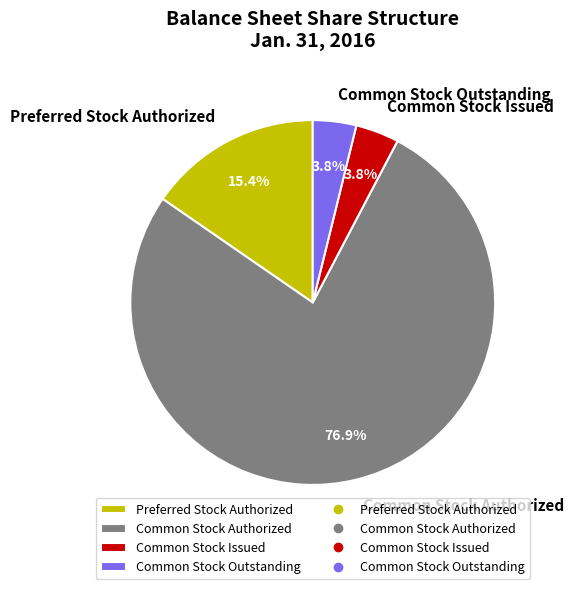

What is the largest slice in the pie chart?

Common Stock Authorized